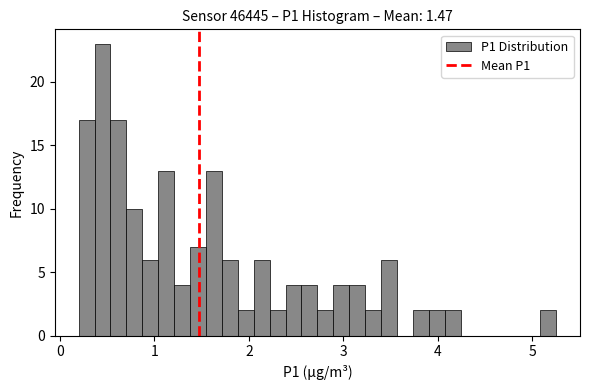

Read against the x-axis, roughly where is the centre of the tallest bar?

0.5